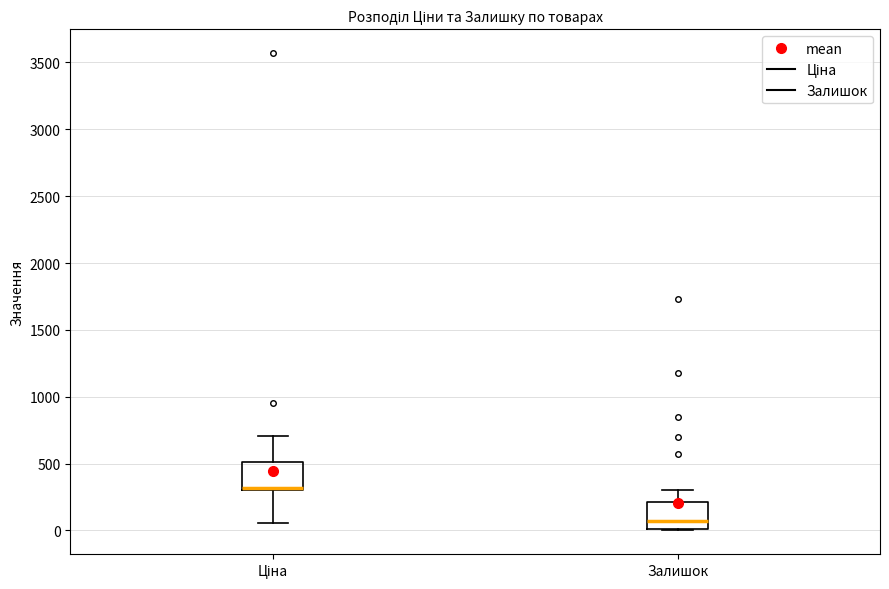

Reading left to right, read every box against the y-axis: the position of its median line, the range the box covers, and the ends of its whiskers. The values are not printed on the chart, so give them approximately, as read against the axis.

Ціна: median 300 (drawn on the box's lower edge), box 300 to 500, whiskers 50 to 700
Залишок: median 50, box 0 to 200, whiskers 0 to 300